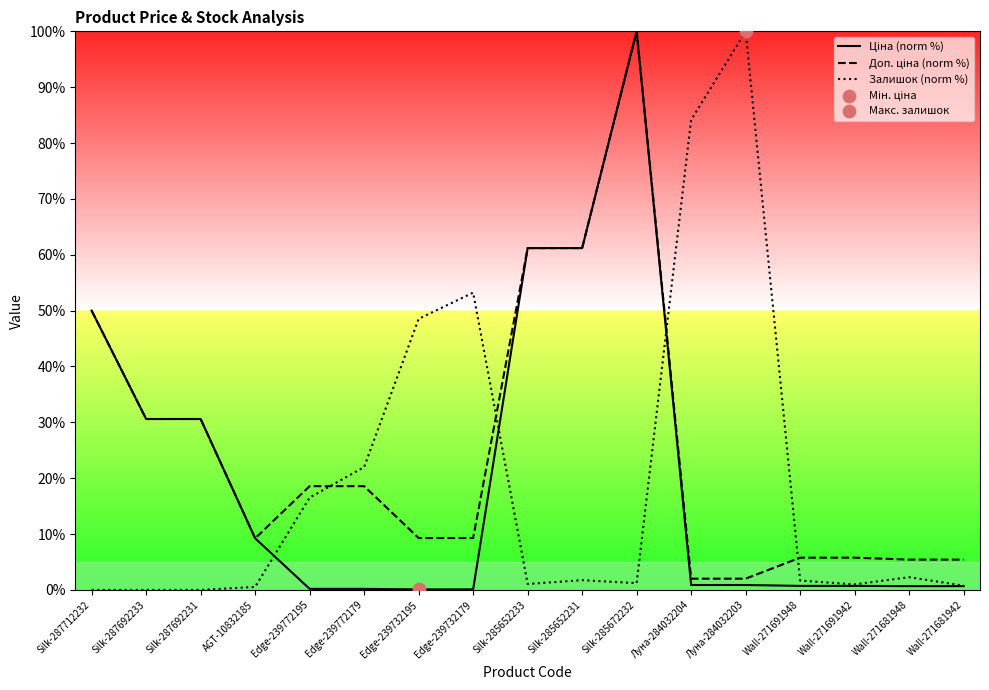

Which series has the largest Y range (max minus min)?

Залишок (norm %)